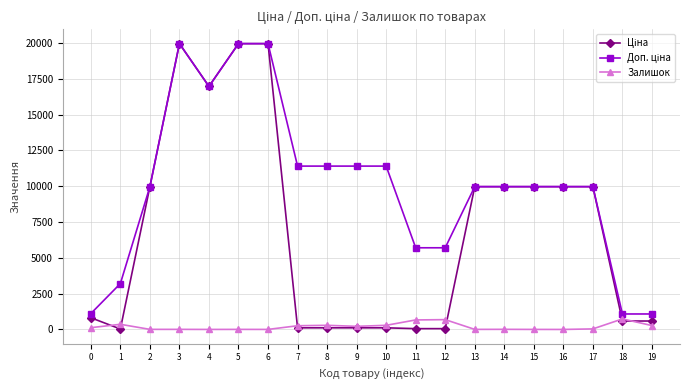

What is the total value across all series at 9?

11742.1